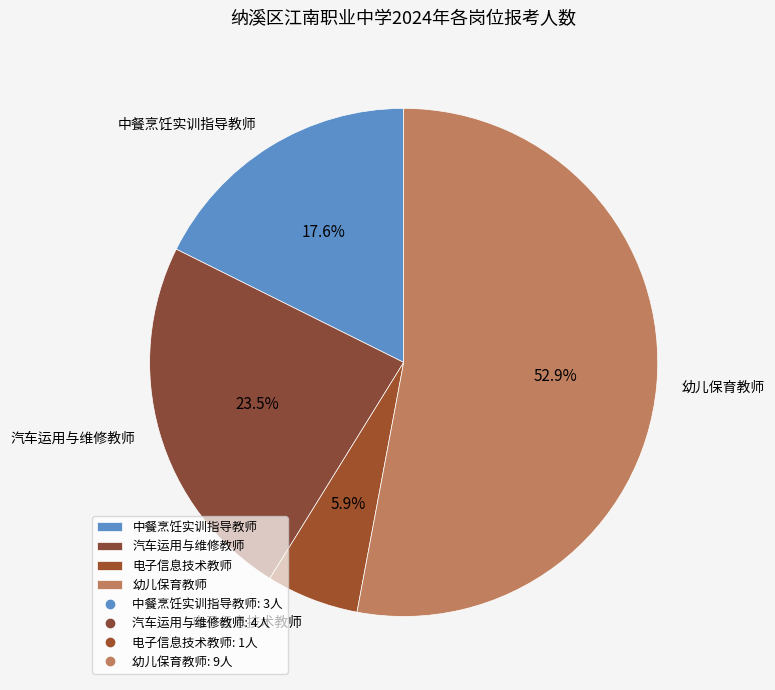

Which category has the smallest portion of the pie?

电子信息技术教师